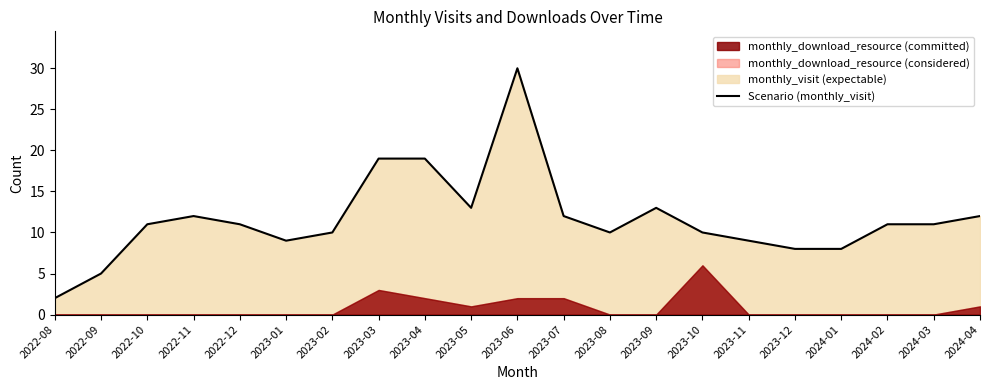

Reading left to right, extract all data points from this chart.

2022-08=2	2022-09=5	2022-10=11	2022-11=12	2022-12=11	2023-01=9	2023-02=10	2023-03=19	2023-04=19	2023-05=13	2023-06=30	2023-07=12	2023-08=10	2023-09=13	2023-10=10	2023-11=9	2023-12=8	2024-01=8	2024-02=11	2024-03=11	2024-04=12